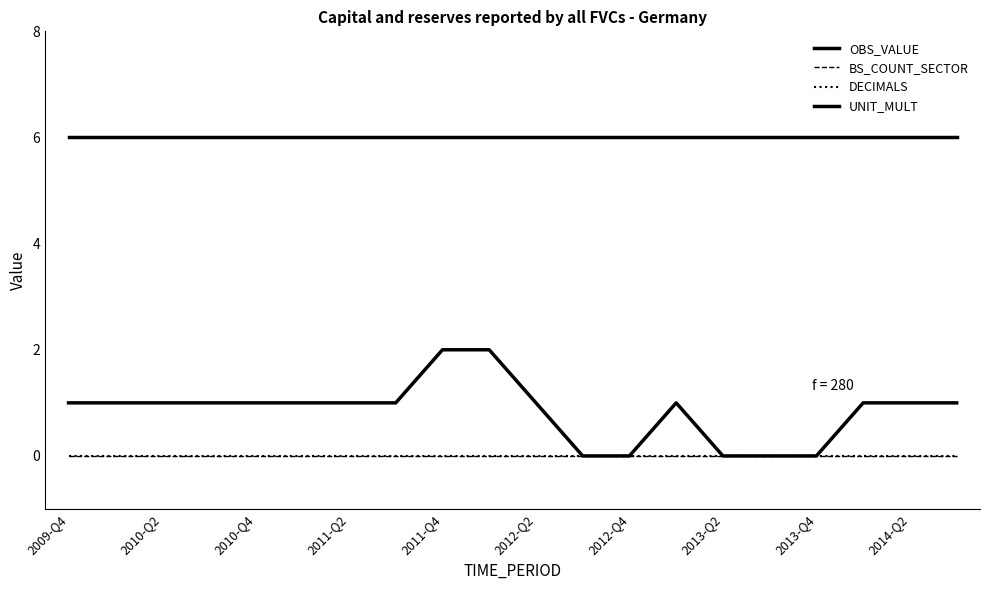

Rank the categories by BS_COUNT_SECTOR value from lowest to highest.

2009-Q4, 2010-Q2, 2010-Q4, 2011-Q2, 2011-Q4, 2012-Q2, 2012-Q4, 2013-Q2, 2013-Q4, 2014-Q2, 10, 11, 12, 13, 14, 15, 16, 17, 18, 19